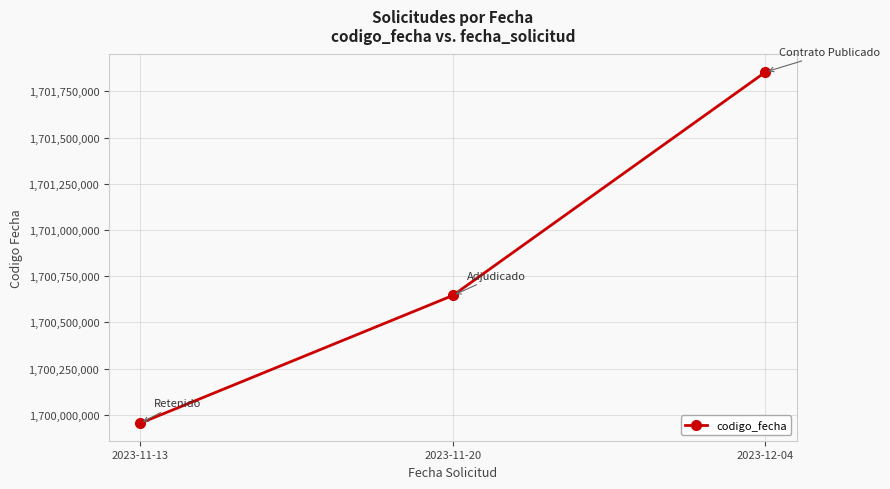

Which has a higher value, 2023-12-04 or 2023-11-20?

2023-12-04